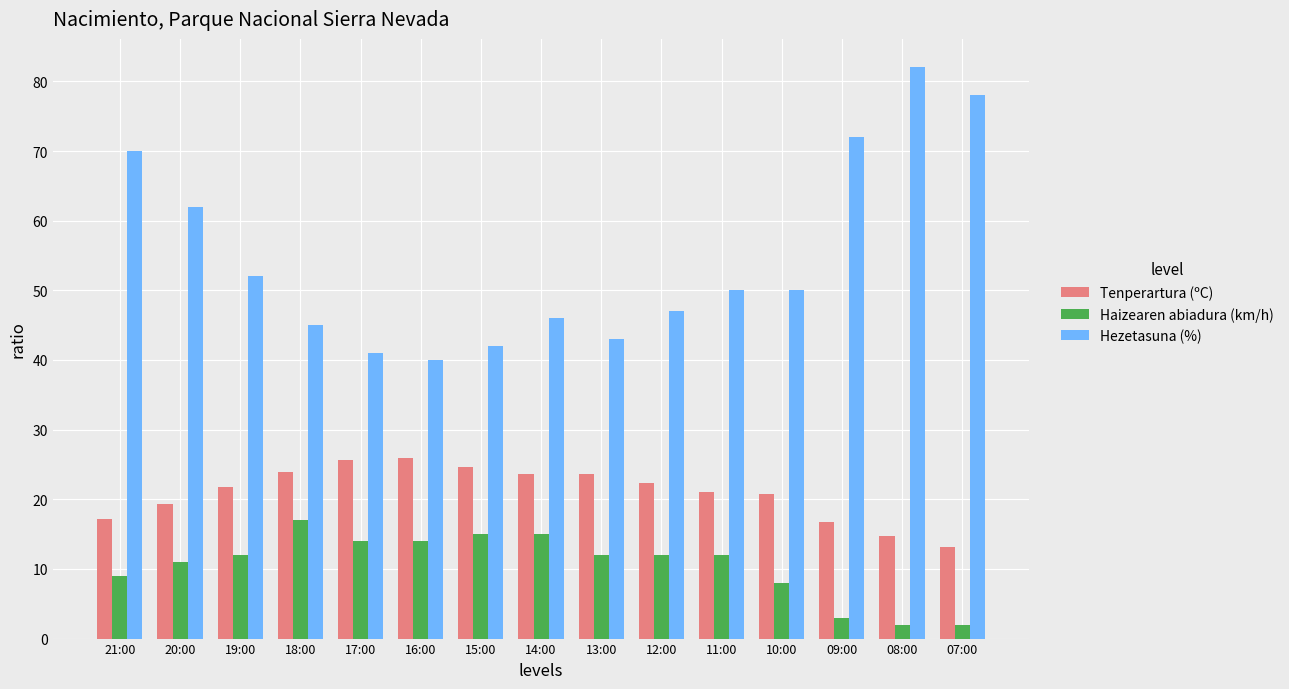

True or false: Tenperartura (ºC) has a value of 6.9 at 13:00.

False